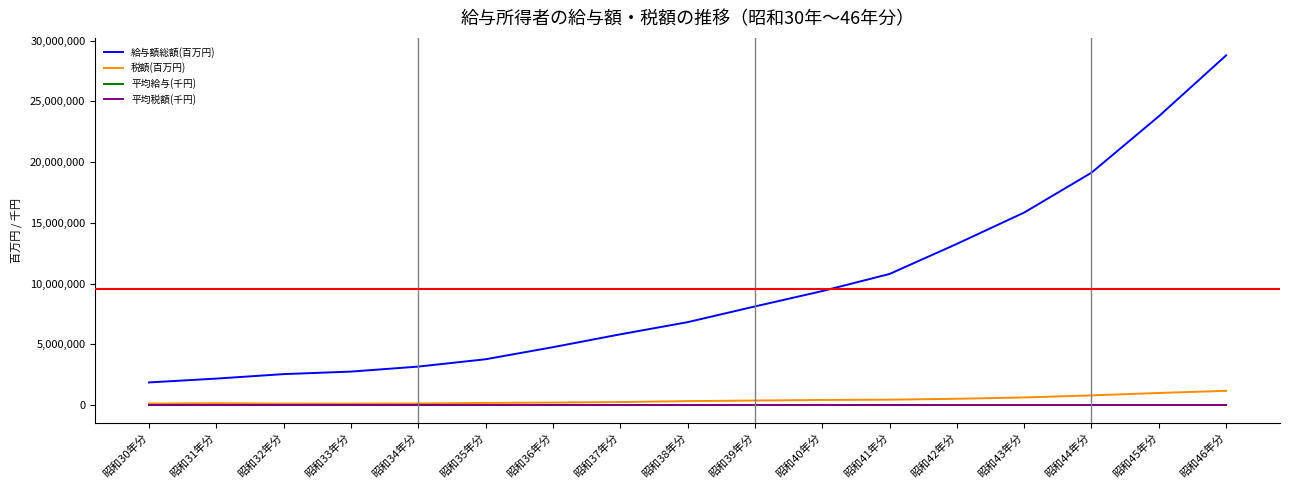

Which category has the highest value across all series?

昭和46年分